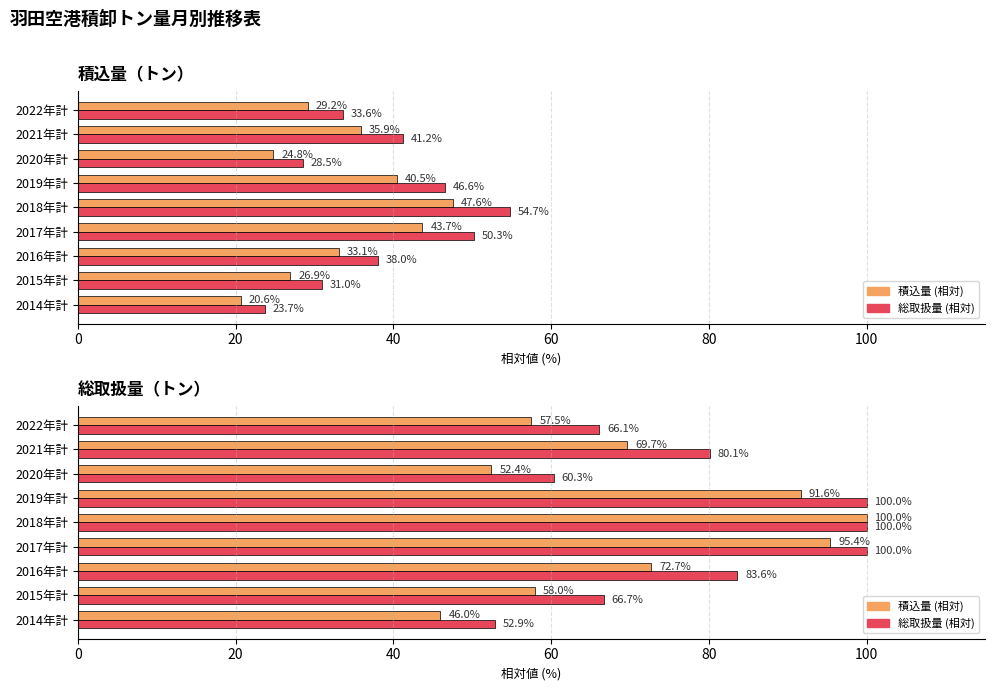

Reading left to right, extract all data points from this chart.

Average utilization: 46.0	58.0	72.7	95.4	100.0	91.6	52.4	69.7	57.5
Maximum utilization: 52.9	66.7	83.6	100.0	100.0	100.0	60.3	80.1	66.1